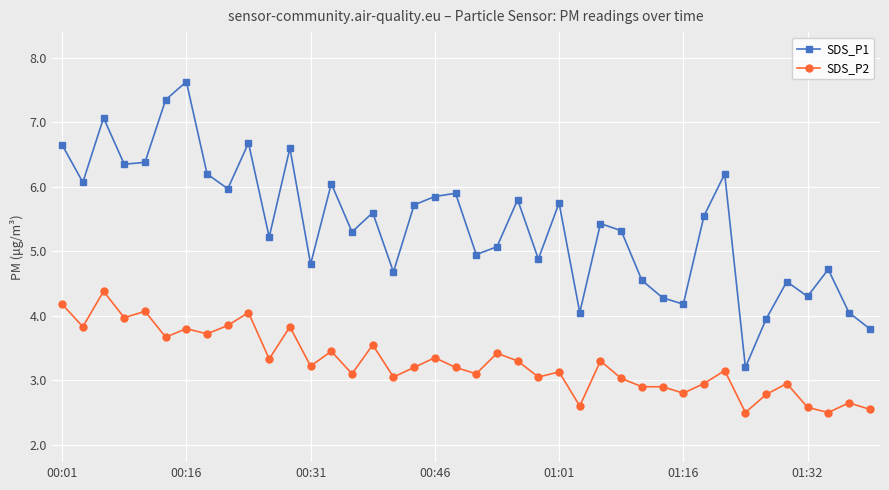

What is the sum of all SDS_P2 values?

130.9